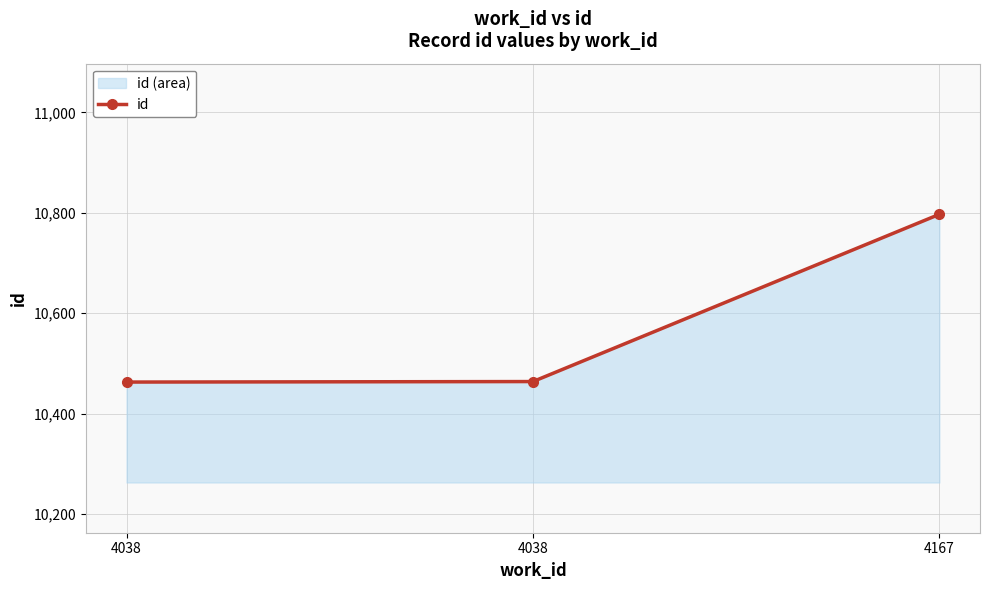

How many values exceed 10464?

1